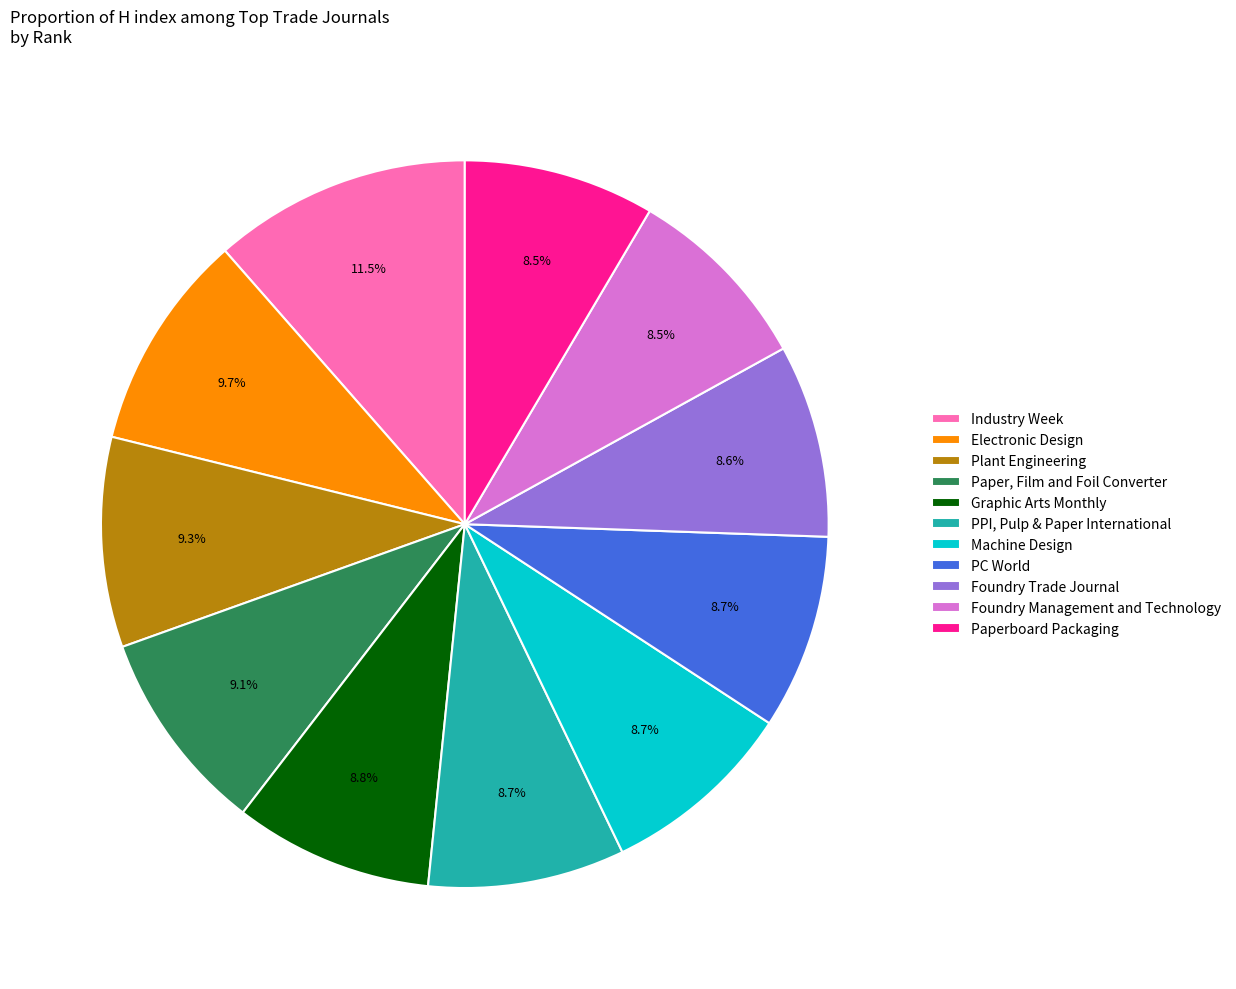

Is there any slice that represents more than half of the pie?

No